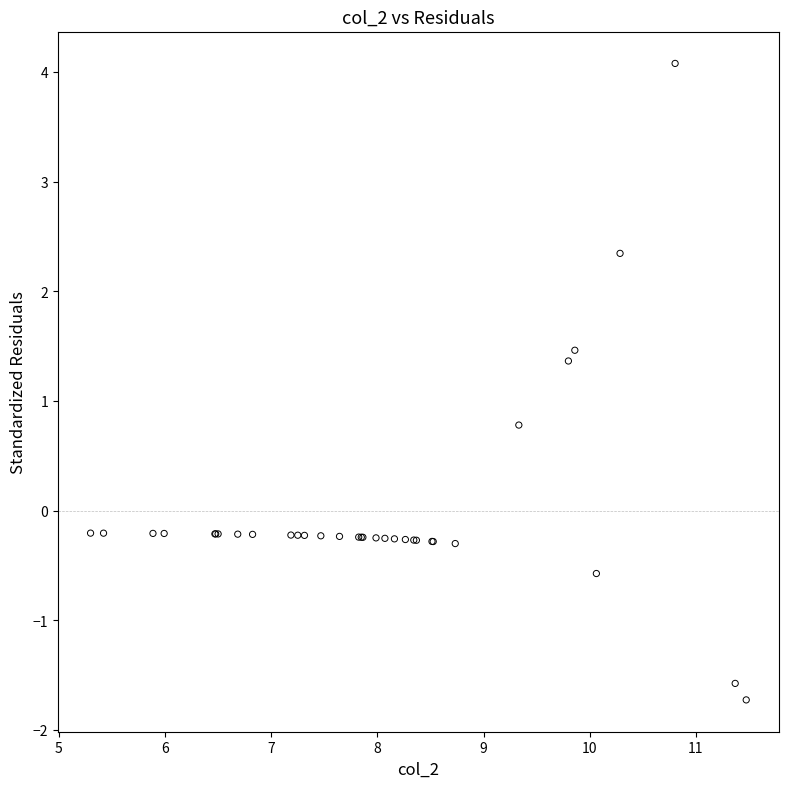

What Y value in the scatter plot is closest to 1?

0.8